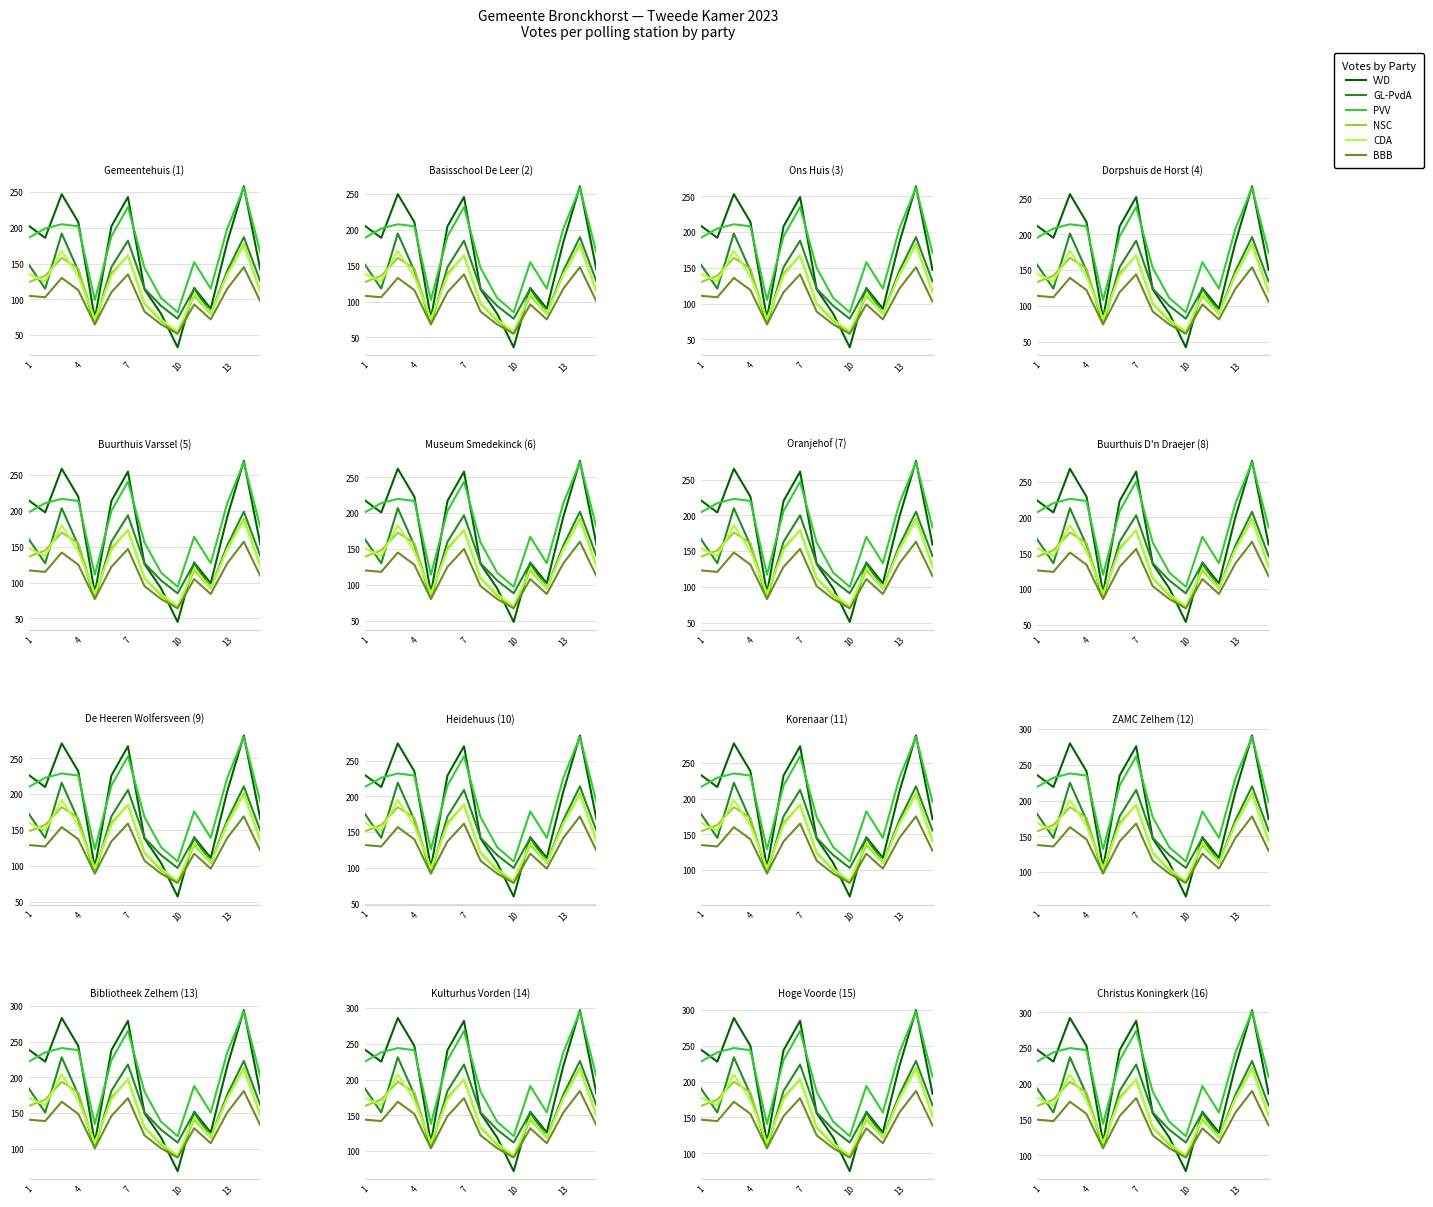

True or false: BBB and GL-PvdA cross at least once.

False